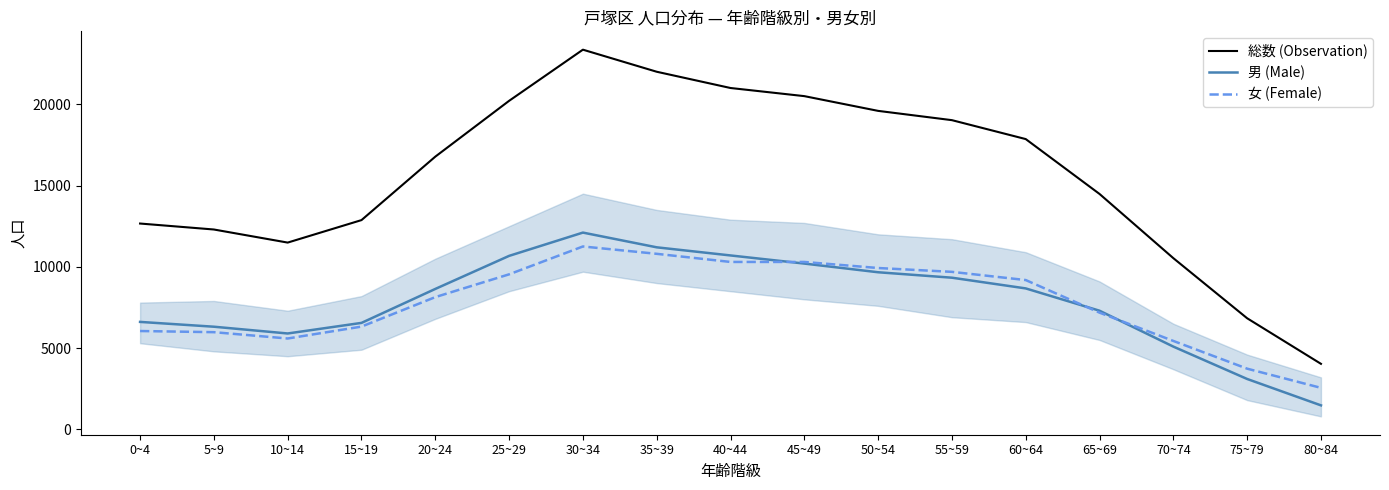

Which category has the highest value across all series?

30~34